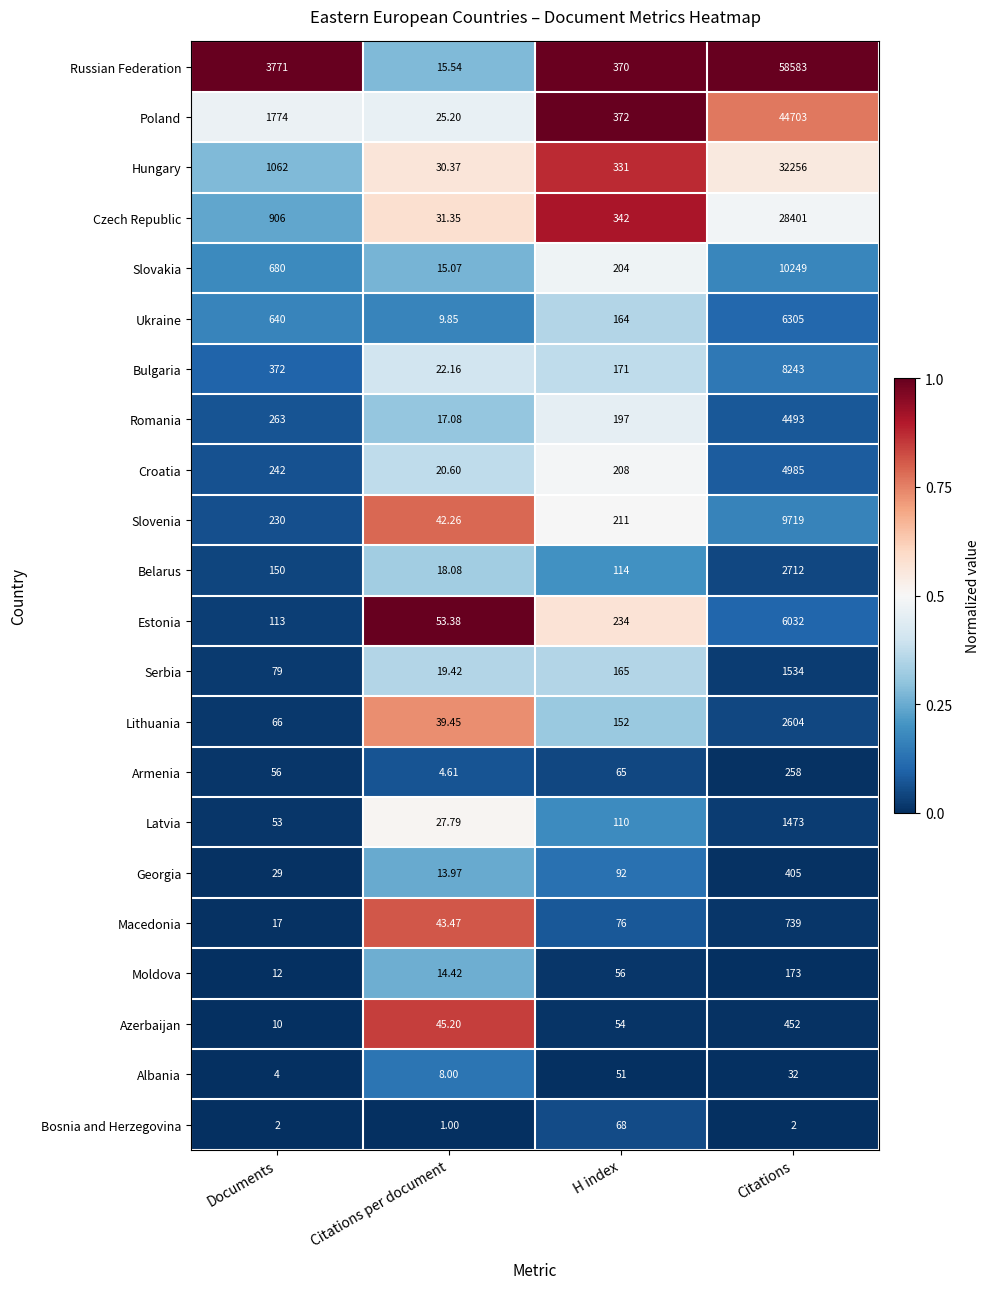

At which category is the sum across all series the highest?

Citations